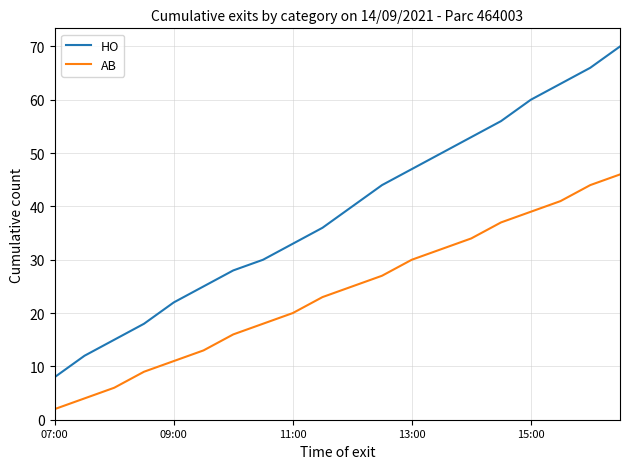

Which series has the widest spread of values?

HO